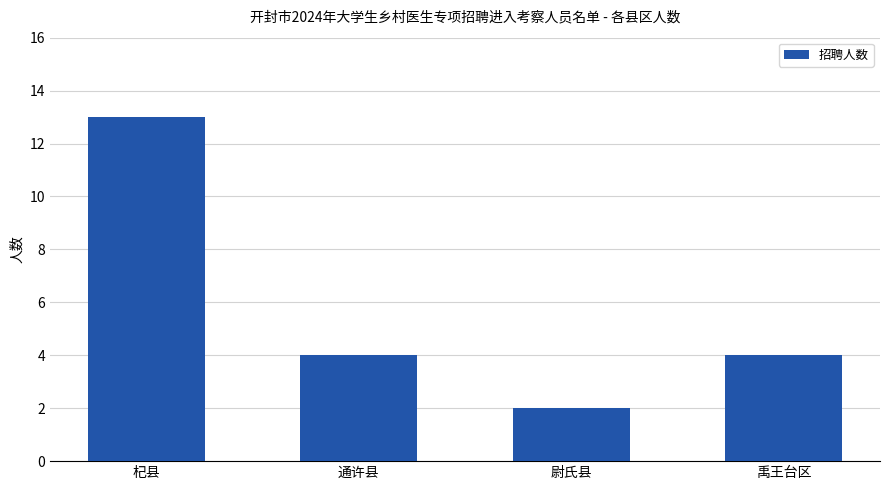

What is the label of the 1st bar from the left?

杞县